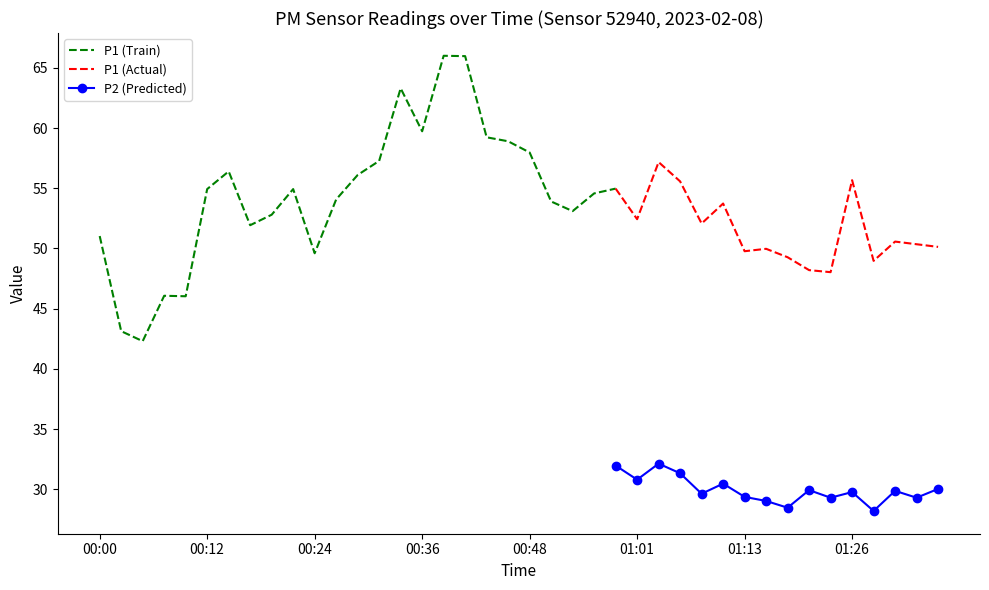

True or false: P1 (Actual) and P2 (Predicted) cross at least once.

False